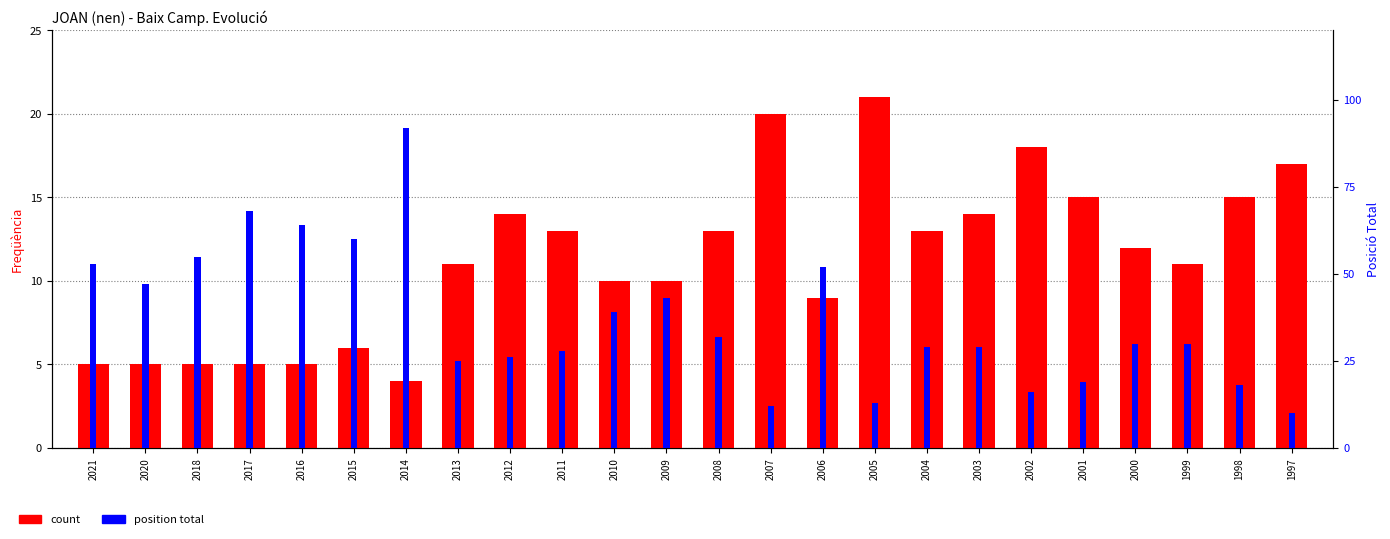

What is the maximum value for position total?

92